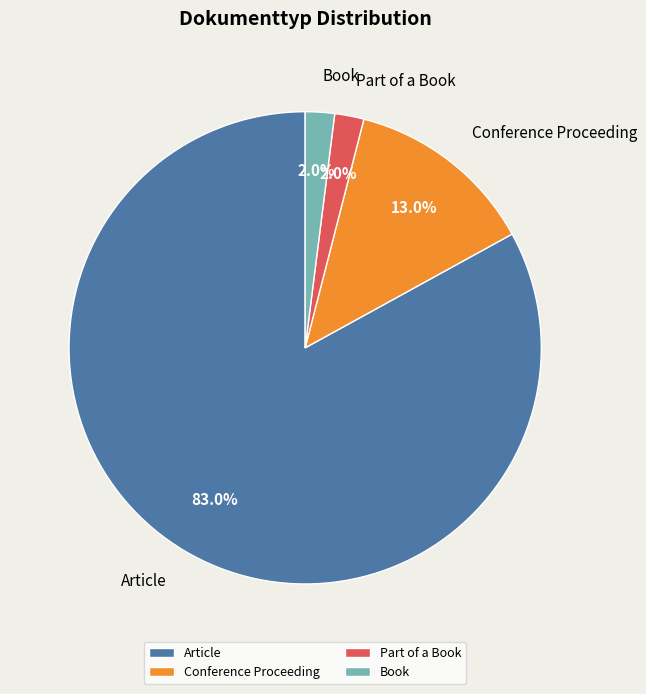

Between Conference Proceeding and Article, which is larger?

Article